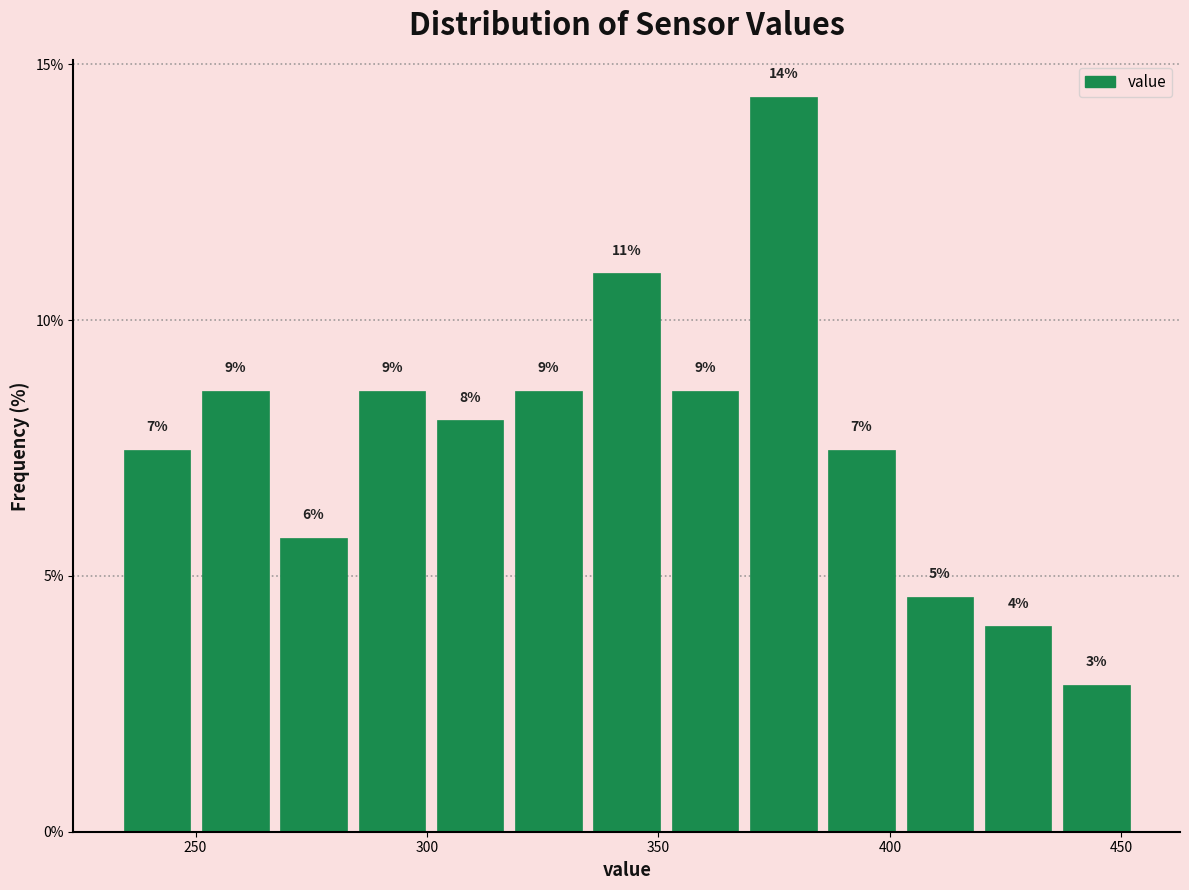

Around what value on the x-axis is the tallest bar? Give the approximate position of its centre, as read against the axis.

375